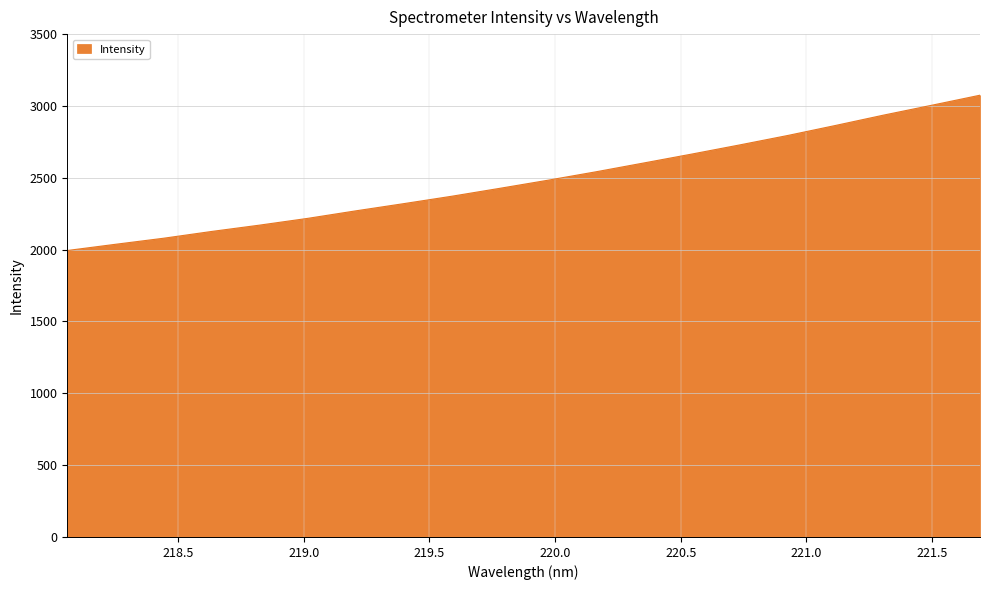

What is the difference between the maximum and minimum values?

1081.0